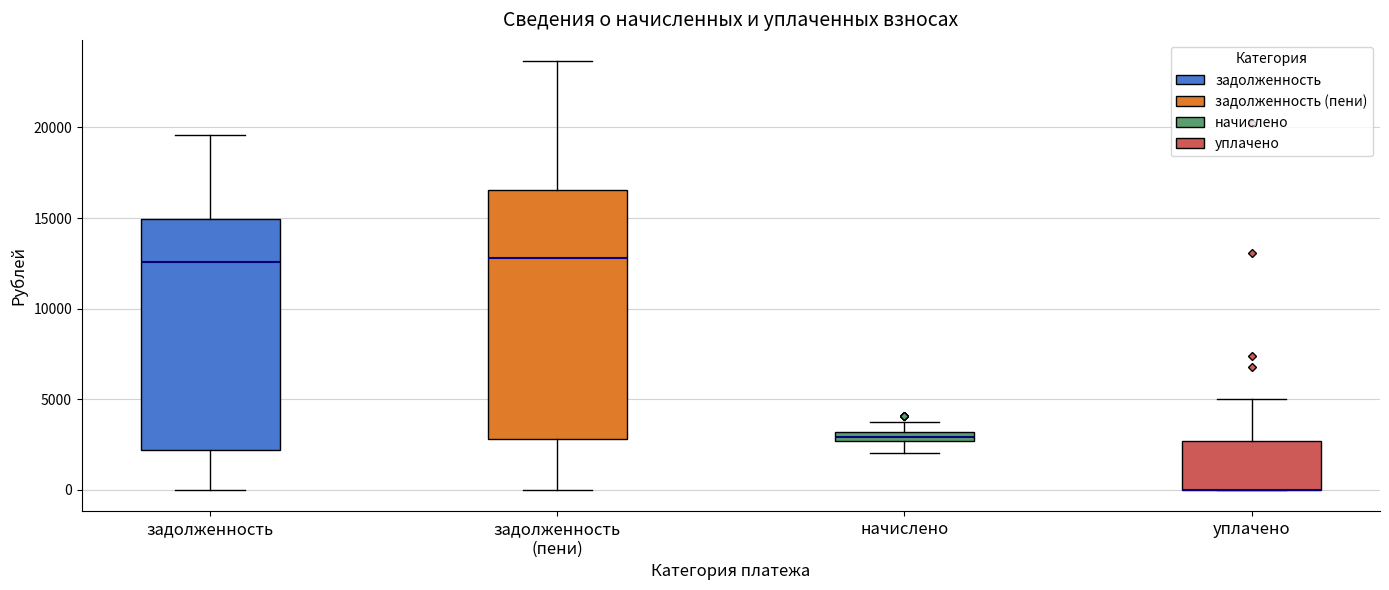

Where does the upper whisker of the box for уплачено end on the y-axis? The values are not printed on the chart, so give them approximately, as read against the axis.

5000